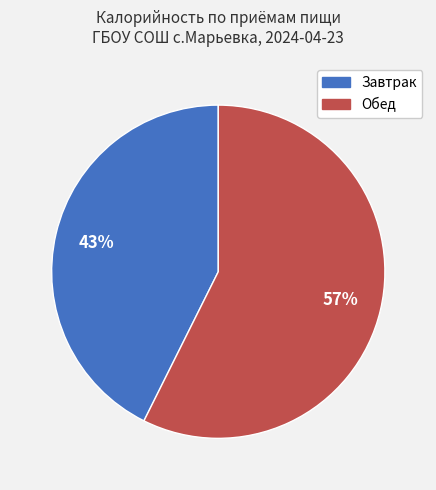

Is Обед the majority of the pie?

Yes